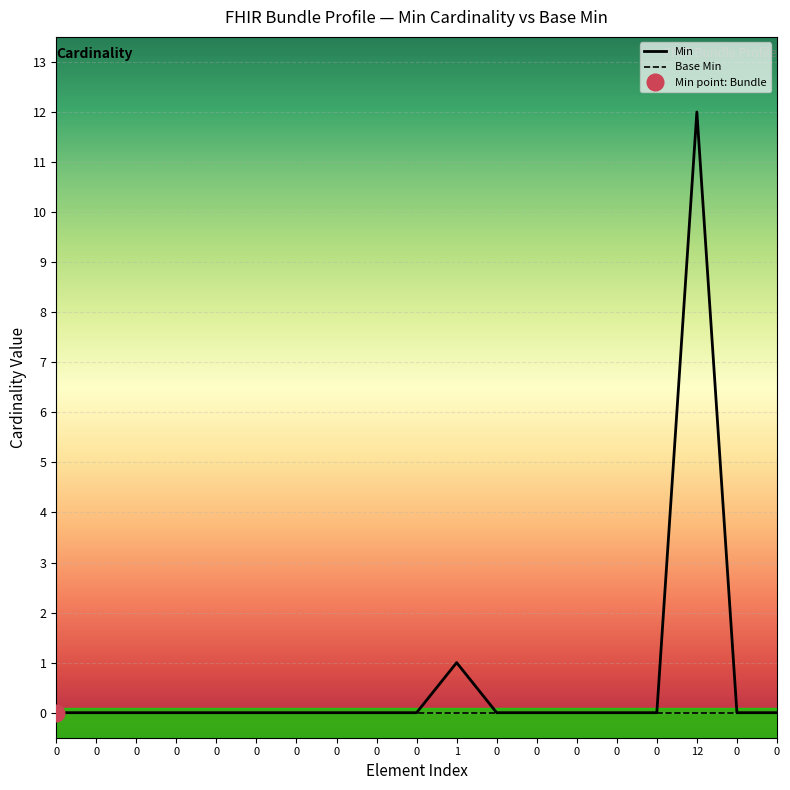

Where is the first local maximum for Min?

1